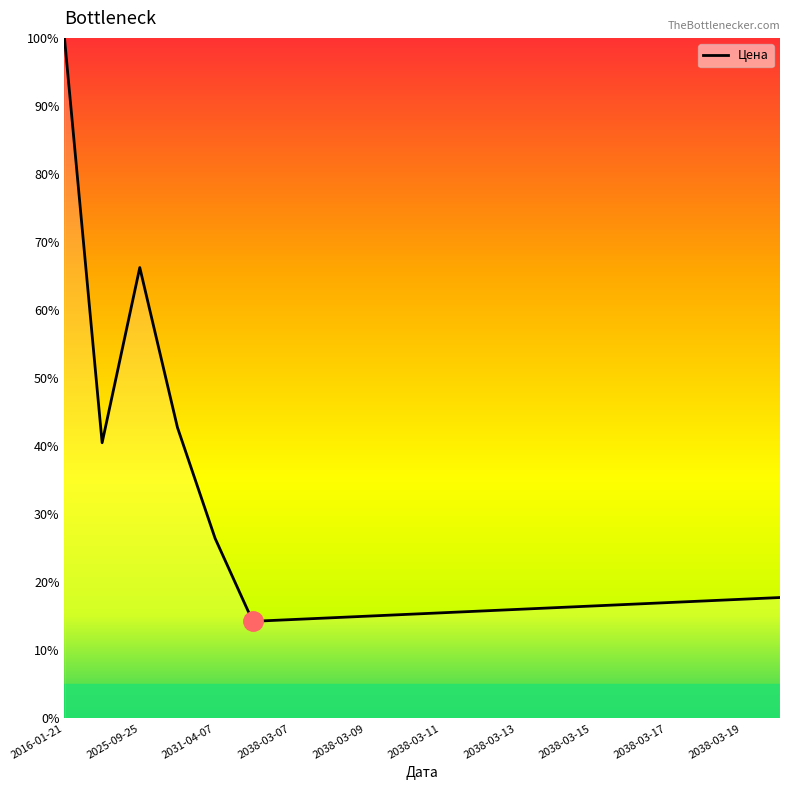

What is the maximum value shown in the chart?

100.0